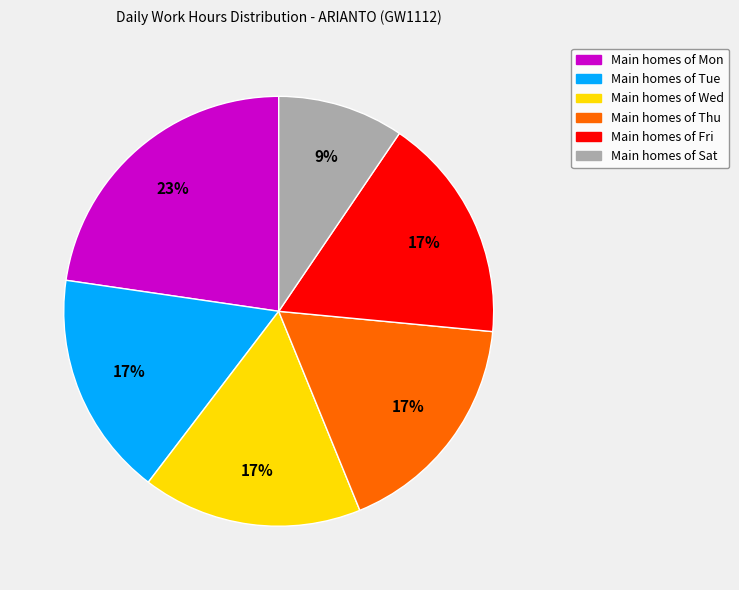

To the nearest percent, what is the average slice percentage?

17%